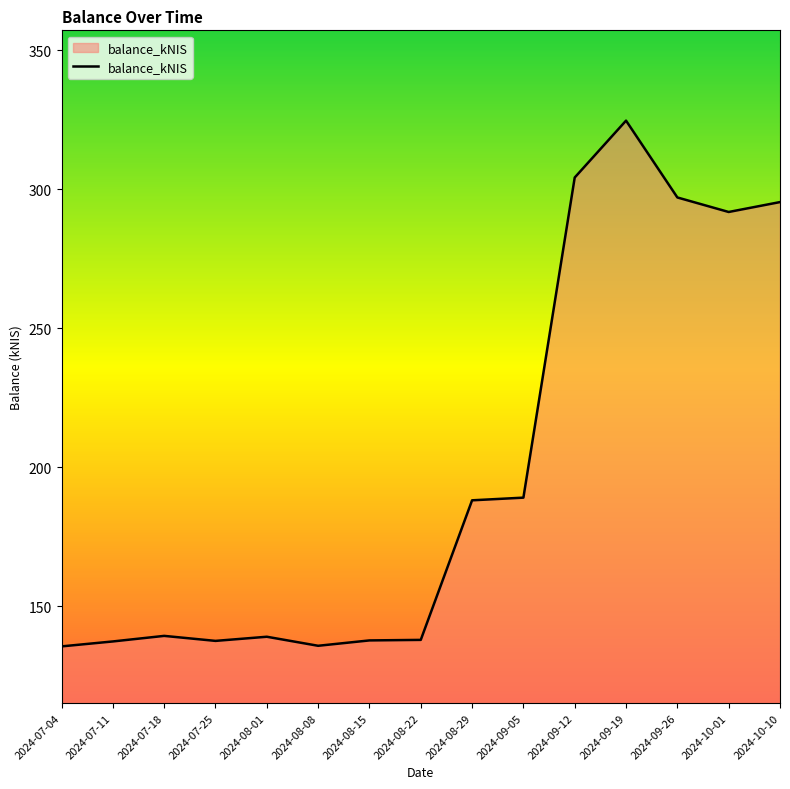

Where is the data nearest to the value 230?

2024-09-05